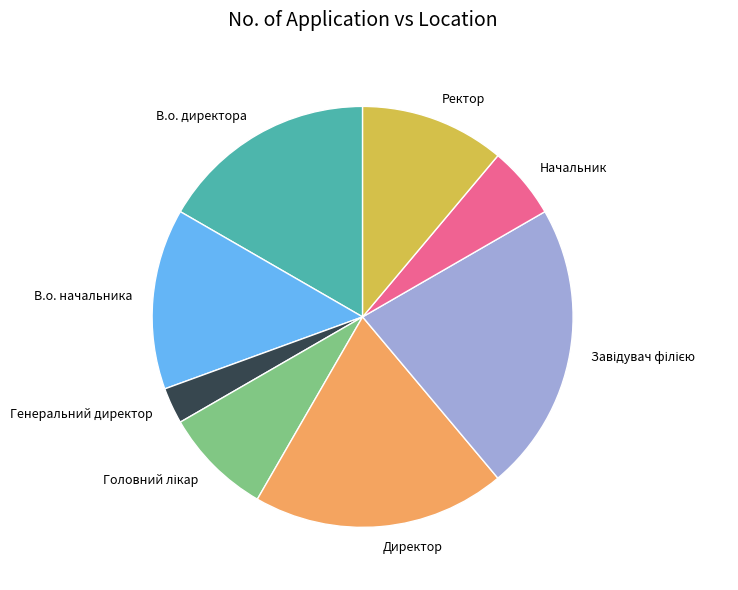

Combined, do Генеральний директор and Начальник account for over 50%?

No